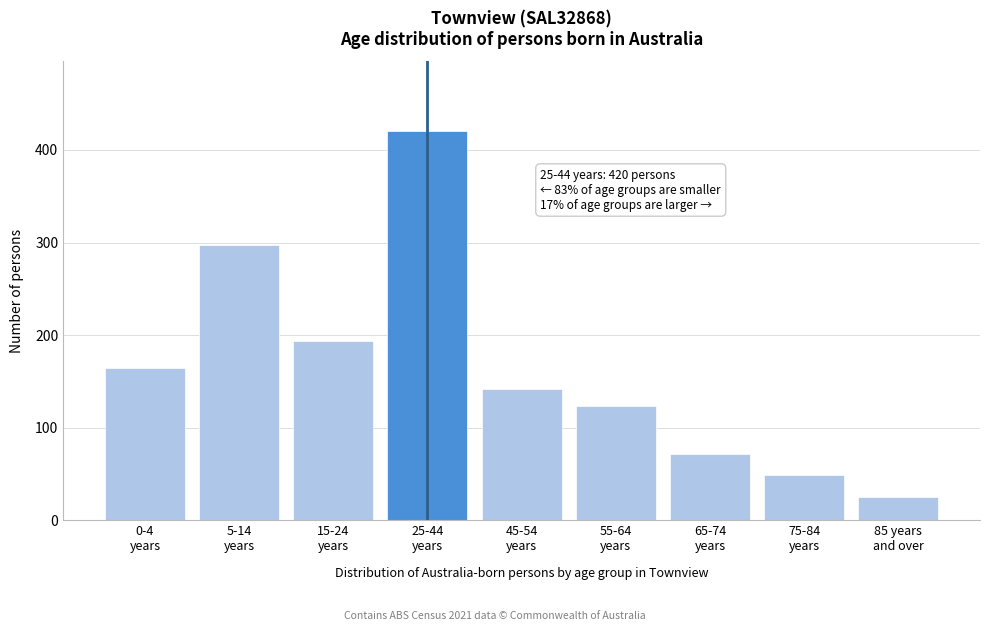

Reading right to left, what are all the values shown in this chart?

25	49	72	123	142	420	194	297	164